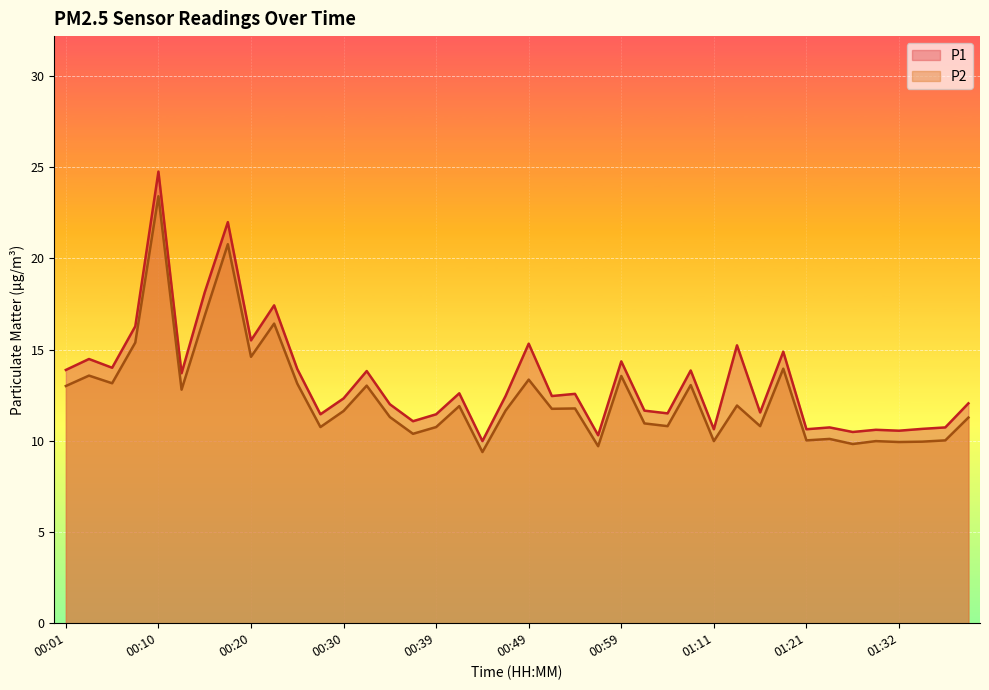

Where is the first local minimum for P1?

00:05